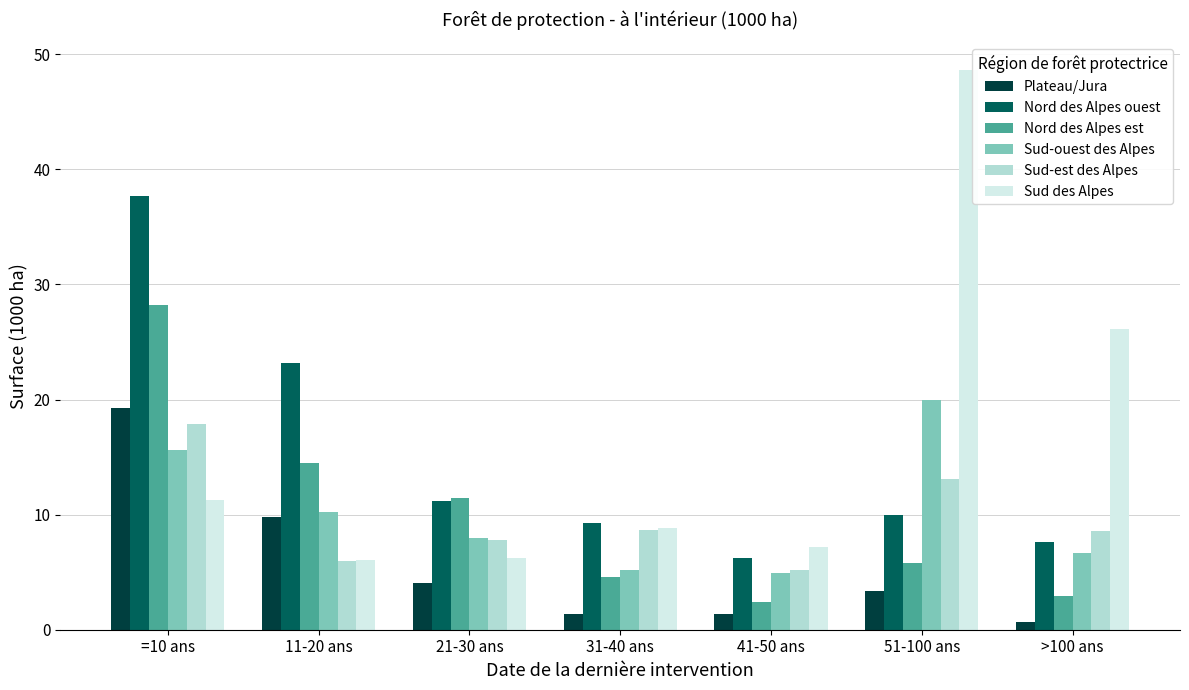

What is the difference between the Nord des Alpes ouest values at 41-50 ans and 51-100 ans?

3.8